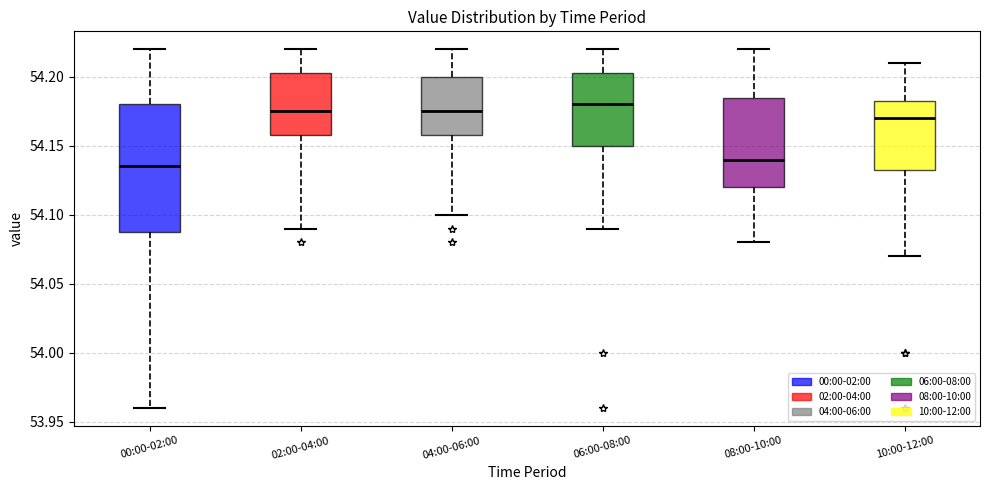

Which box is the tallest, from its lower edge to its upper edge?

00:00-02:00